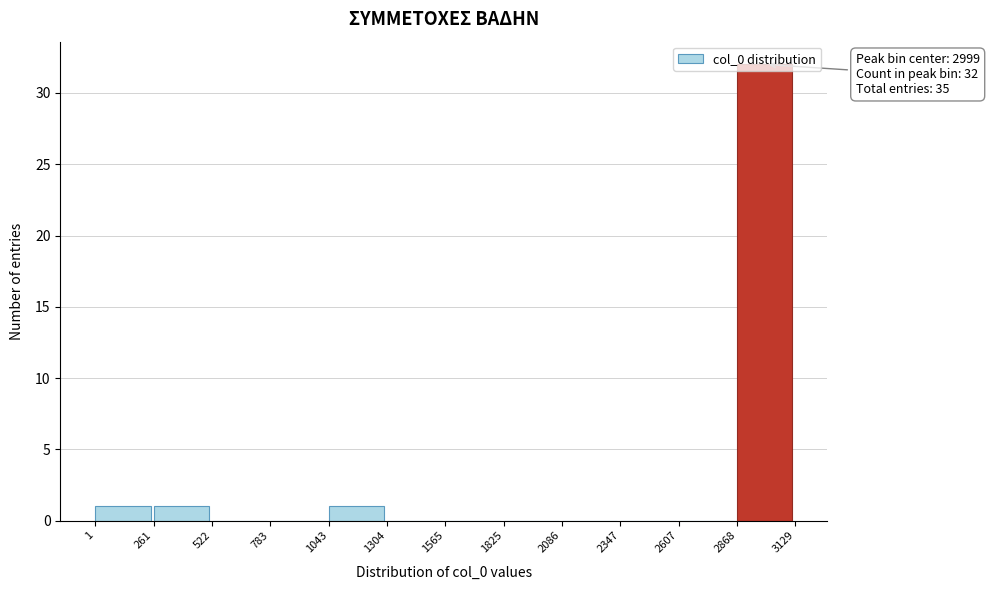

Which range on the x-axis has the tallest bar?

2868 to 3129